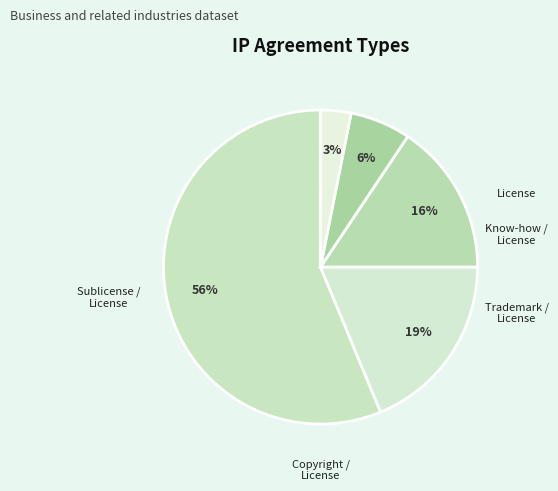

Count the number of slices in the pie.

5